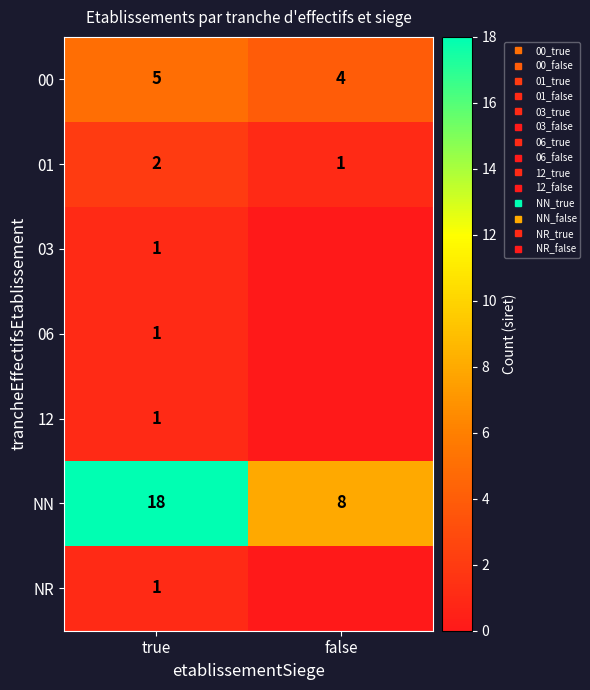

Which category has the lowest value across all series?

false